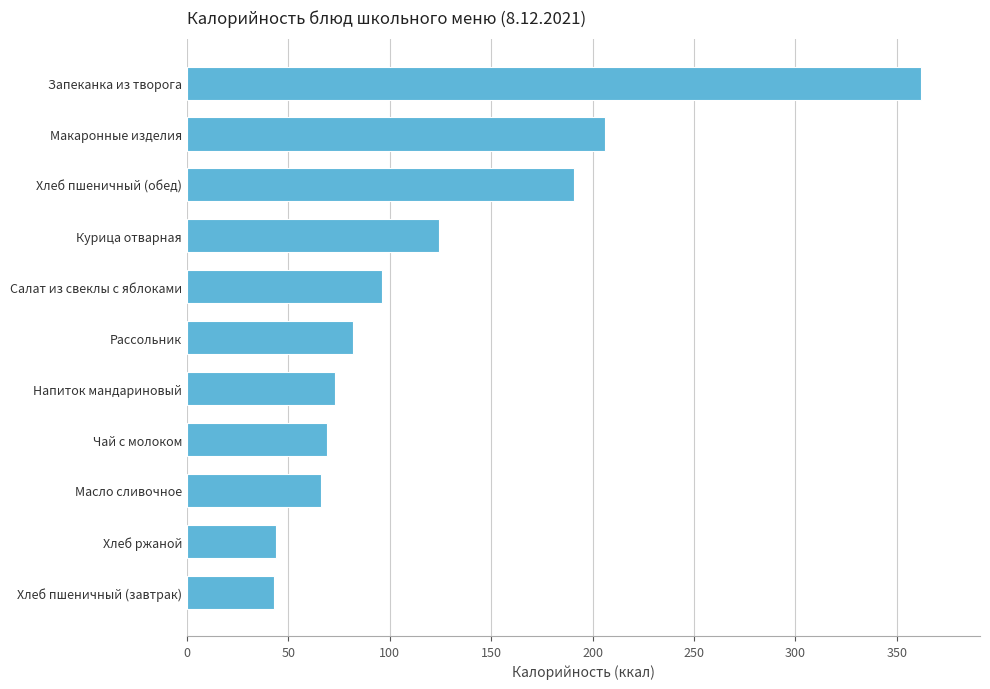

What is the sum of all values?

1356